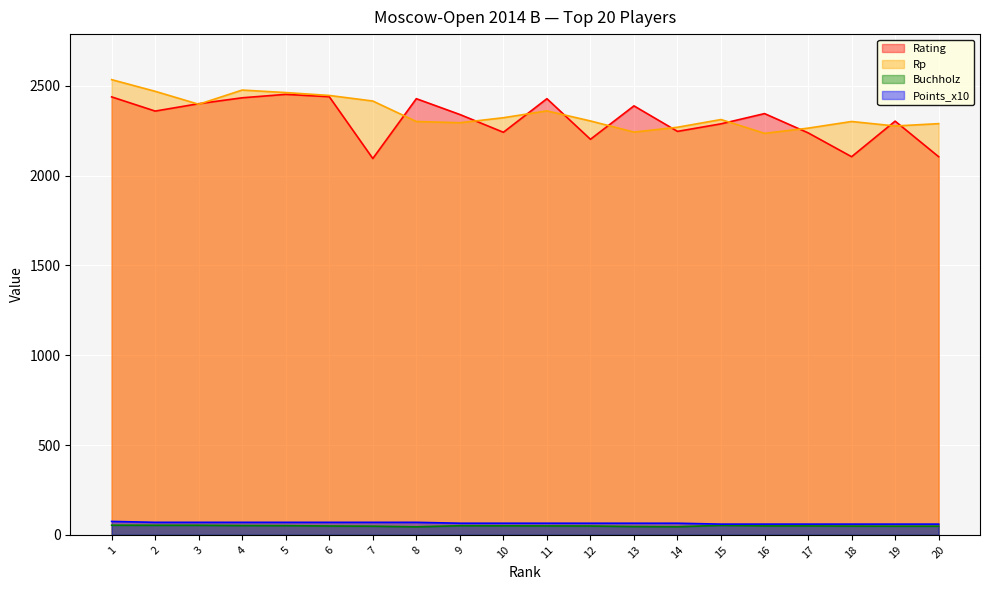

True or false: Rp and Rating intersect in this chart.

True